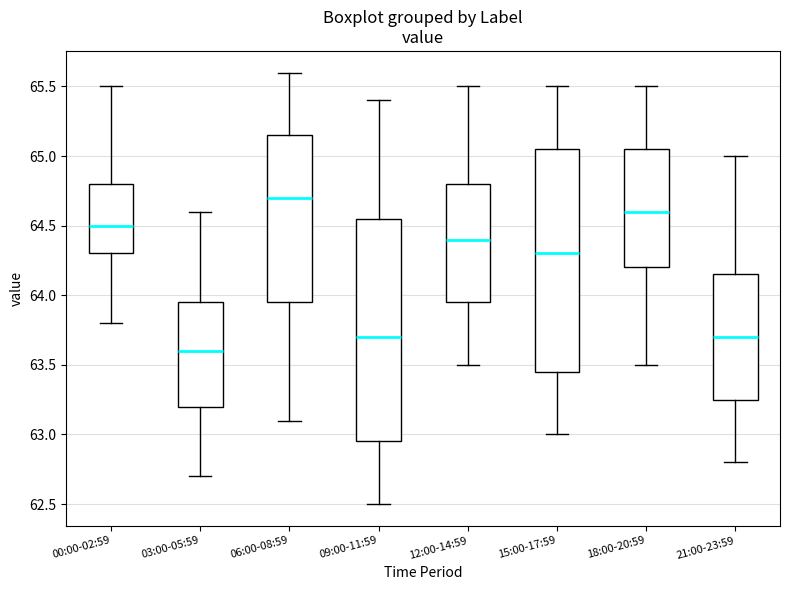

Reading left to right, read every box against the y-axis: the position of its median line, the range the box covers, and the ends of its whiskers. The values are not printed on the chart, so give them approximately, as read against the axis.

00:00-02:59: median 64.50, box 64.30 to 64.80, whiskers 63.80 to 65.50
03:00-05:59: median 63.60, box 63.20 to 63.95, whiskers 62.70 to 64.60
06:00-08:59: median 64.70, box 63.95 to 65.15, whiskers 63.10 to 65.60
09:00-11:59: median 63.70, box 62.95 to 64.55, whiskers 62.50 to 65.40
12:00-14:59: median 64.40, box 63.95 to 64.80, whiskers 63.50 to 65.50
15:00-17:59: median 64.30, box 63.45 to 65.05, whiskers 63.00 to 65.50
18:00-20:59: median 64.60, box 64.20 to 65.05, whiskers 63.50 to 65.50
21:00-23:59: median 63.70, box 63.25 to 64.15, whiskers 62.80 to 65.00